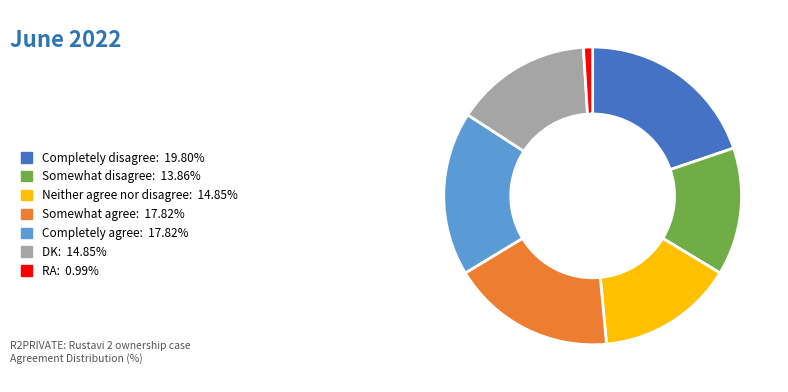

Is there a majority slice in this chart?

No